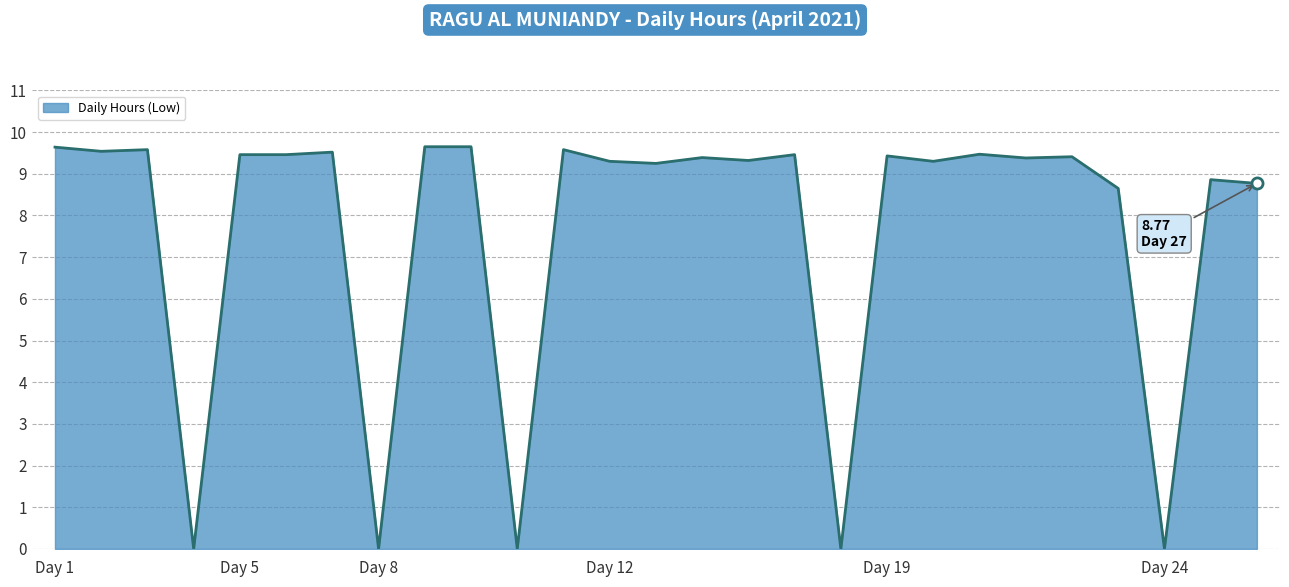

What is the maximum value shown in the chart?

9.7